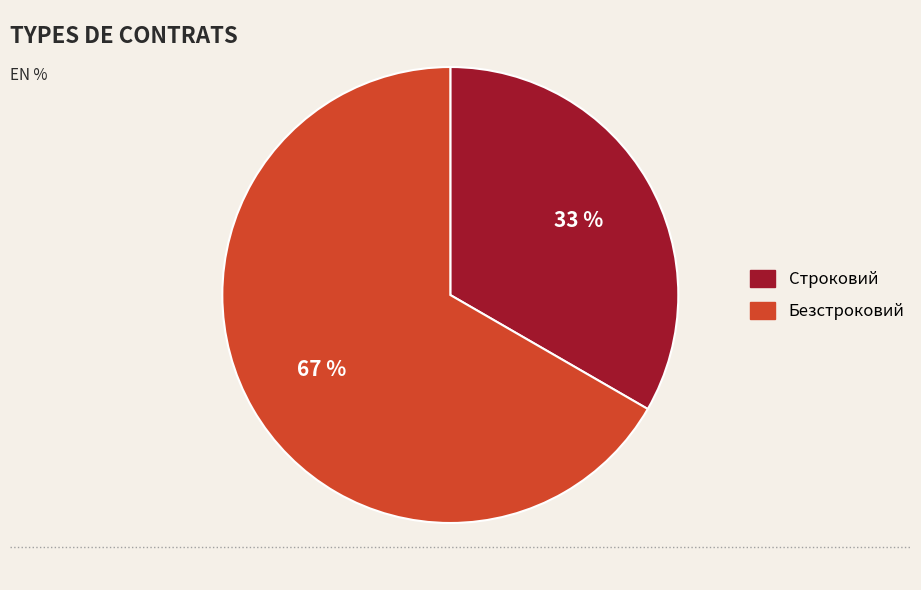

What percentage is the Строковий slice, to the nearest percent?

33%